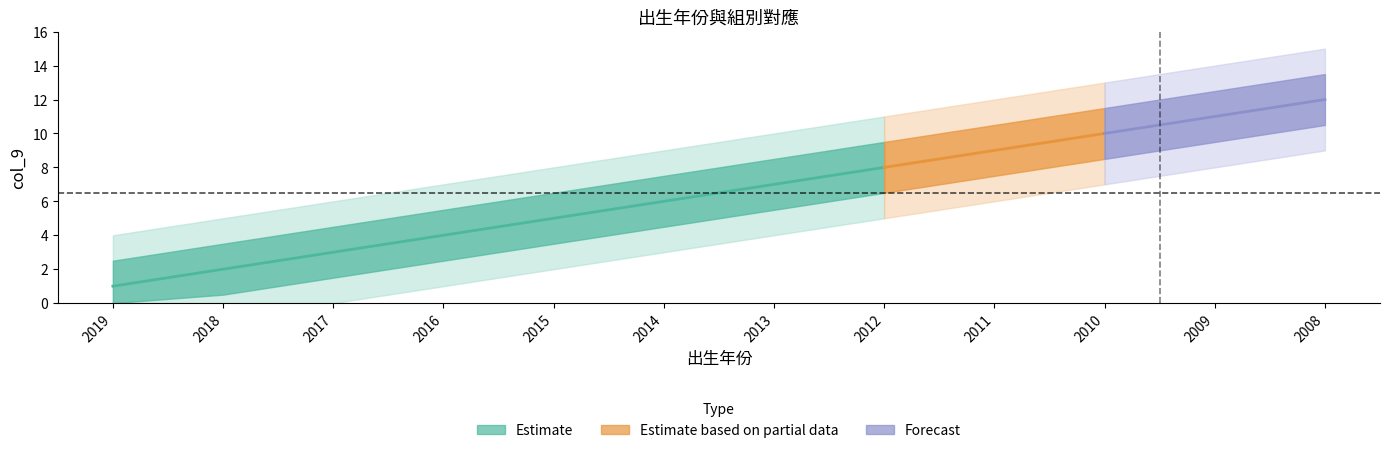

What is the change in value from 2016 to 2014?

+2